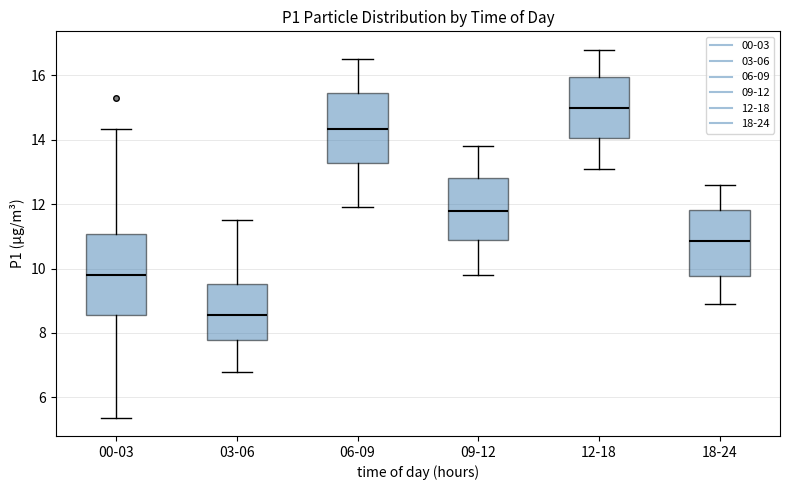

Reading left to right, transcribe this box plot: for each box, give where its median line is, the range the box spans, and where its two whiskers end, as read against the y-axis. The values are not printed on the chart, so give them approximately, as read against the axis.

00-03: median 9.8, box 8.6 to 11.0, whiskers 5.4 to 14.4
03-06: median 8.6, box 7.8 to 9.6, whiskers 6.8 to 11.6
06-09: median 14.4, box 13.2 to 15.4, whiskers 12.0 to 16.6
09-12: median 11.8, box 11.0 to 12.8, whiskers 9.8 to 13.8
12-18: median 15.0, box 14.0 to 16.0, whiskers 13.2 to 16.8
18-24: median 10.8, box 9.8 to 11.8, whiskers 9.0 to 12.6